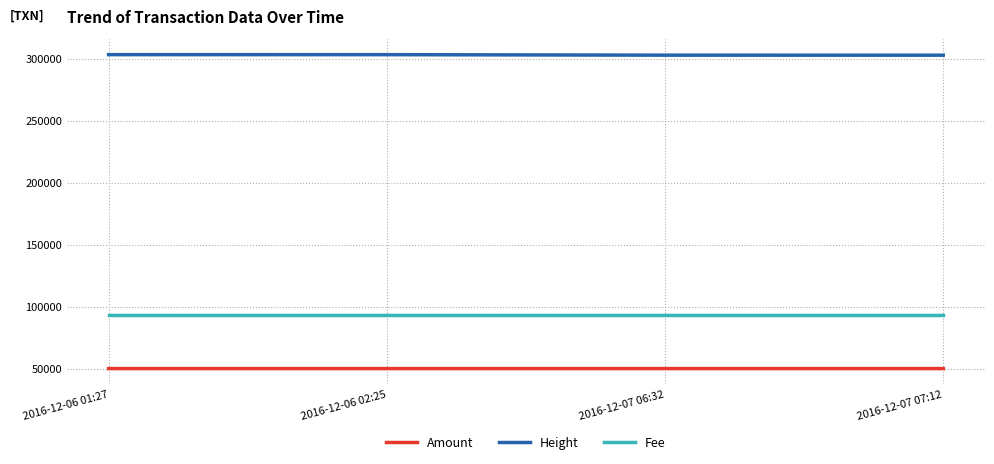

Reading right to left, list all the values displayed in this chart.

Amount: 50000	49999	50000	49999
Height: 302854	302871	303285	303298
Fee: 1	1	1	1